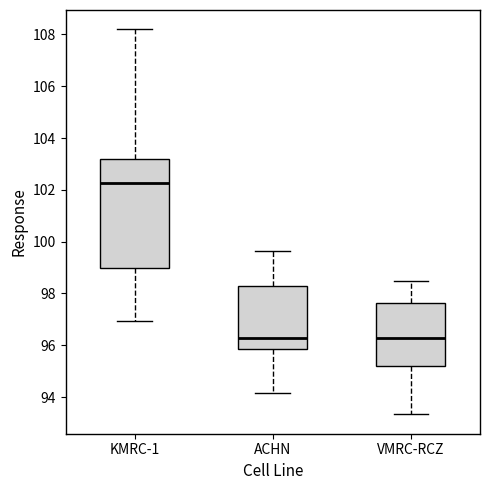

Reading left to right, transcribe this box plot: for each box, give where its median line is, the range the box spans, and where its two whiskers end, as read against the y-axis. The values are not printed on the chart, so give them approximately, as read against the axis.

KMRC-1: median 102.2, box 99.0 to 103.2, whiskers 97.0 to 108.2
ACHN: median 96.2, box 95.8 to 98.2, whiskers 94.2 to 99.6
VMRC-RCZ: median 96.4, box 95.2 to 97.6, whiskers 93.4 to 98.4